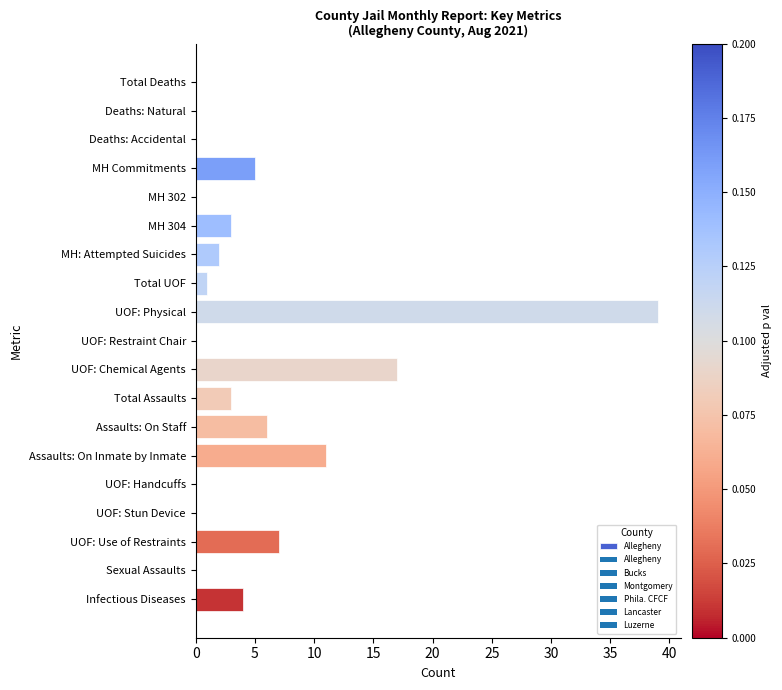

What is the change in value from MH 302 to MH: Attempted Suicides?

+2